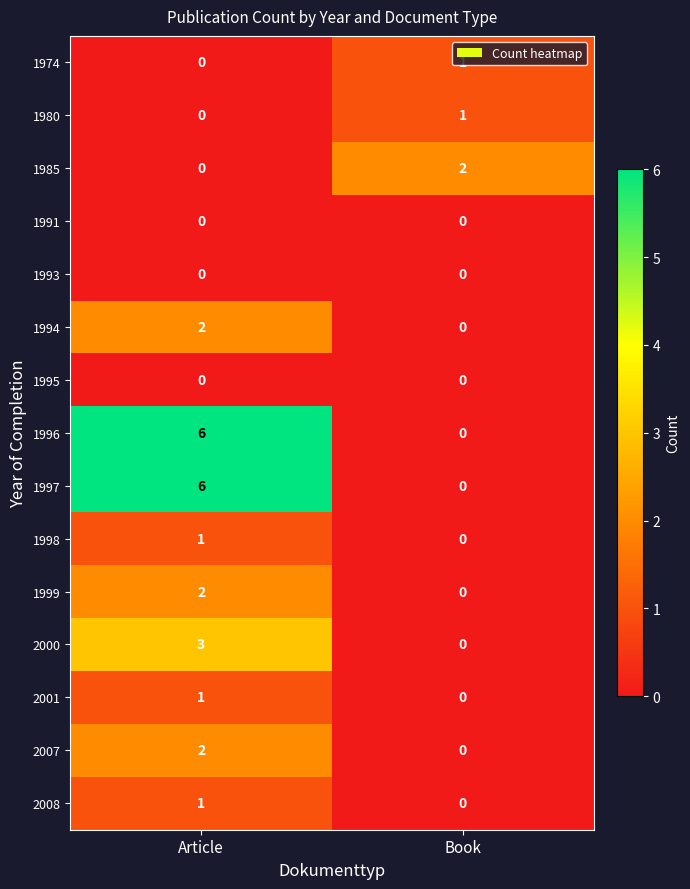

The 2000 series shows -2 at Book. True or false?

False